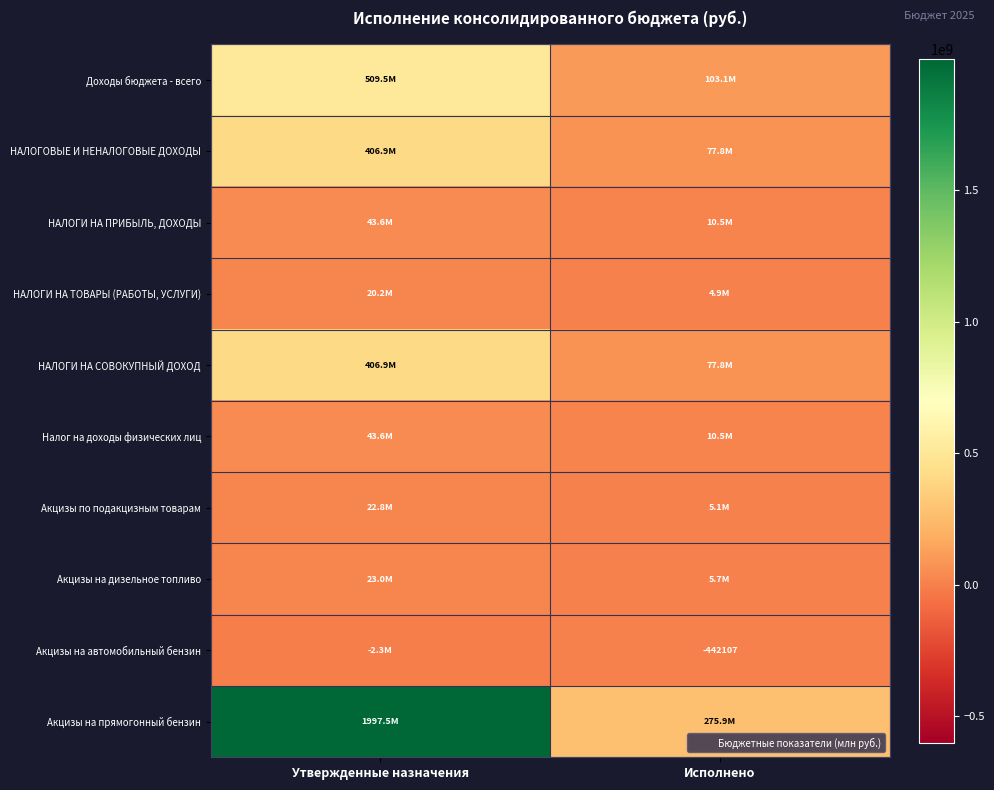

Which label corresponds to the largest value in the chart?

Утвержденные назначения